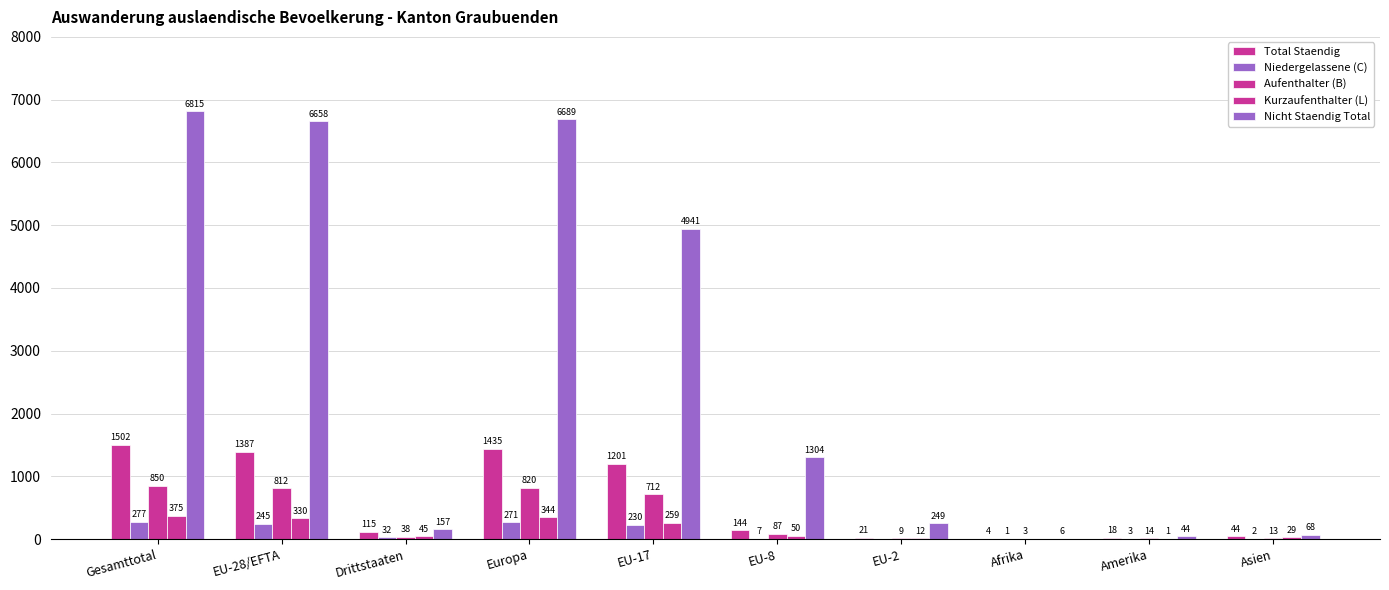

Does the chart contain stacked bars?

No